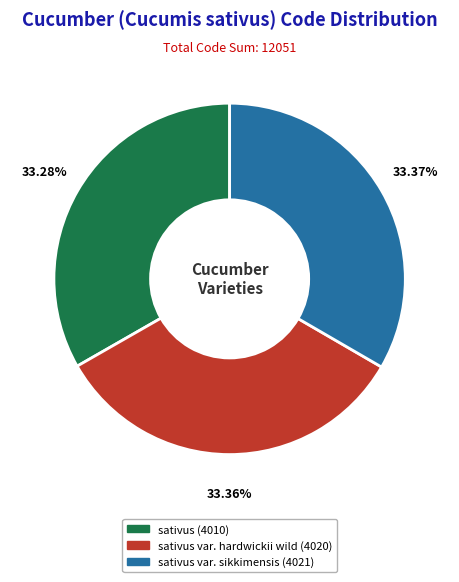

To the nearest percent, what is the average slice percentage?

33%